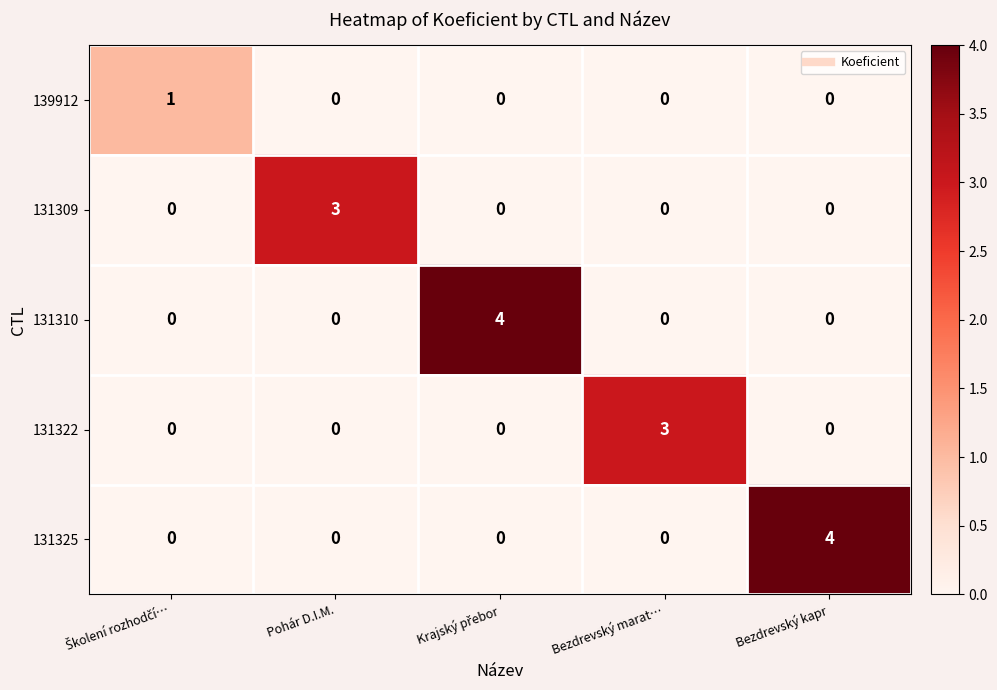

Between Bezdrevský marat… and Bezdrevský kapr, which series saw the biggest shift?

131325